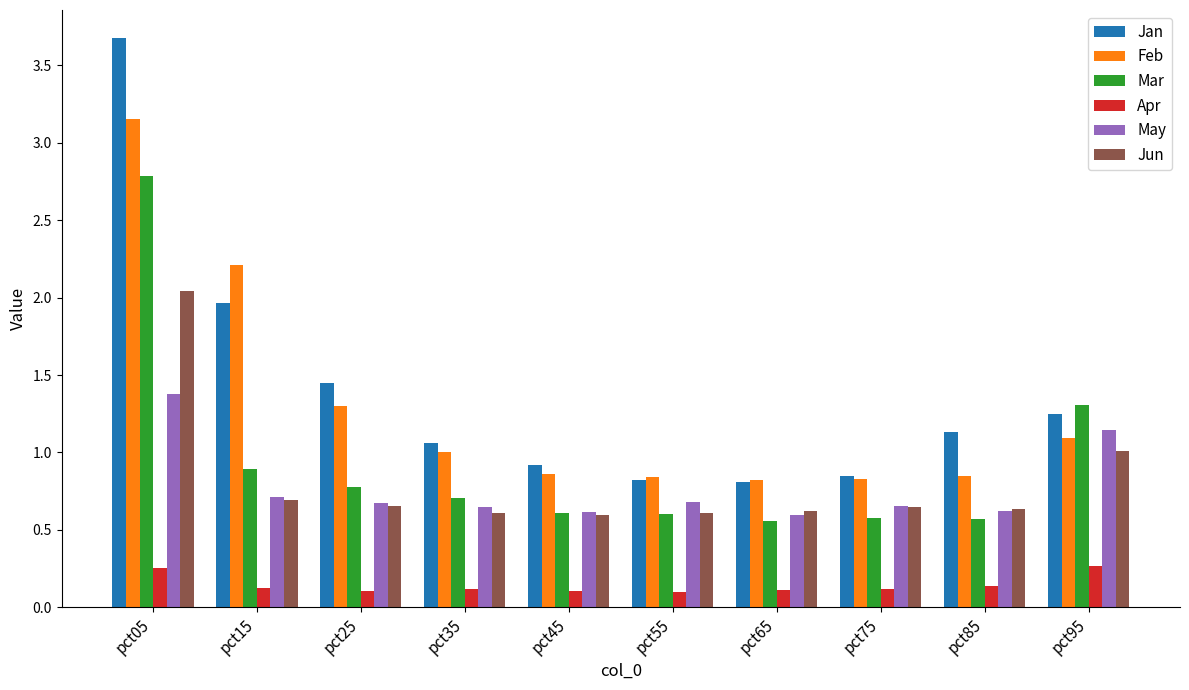

What is the sum of the Apr values at pct65 and pct55?

0.2